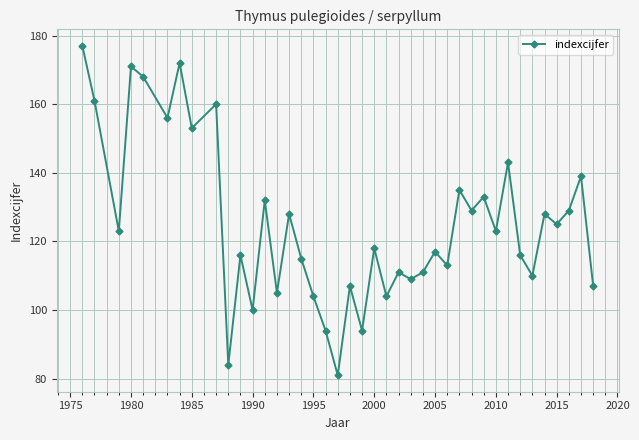

What is the minimum value shown in the chart?

81